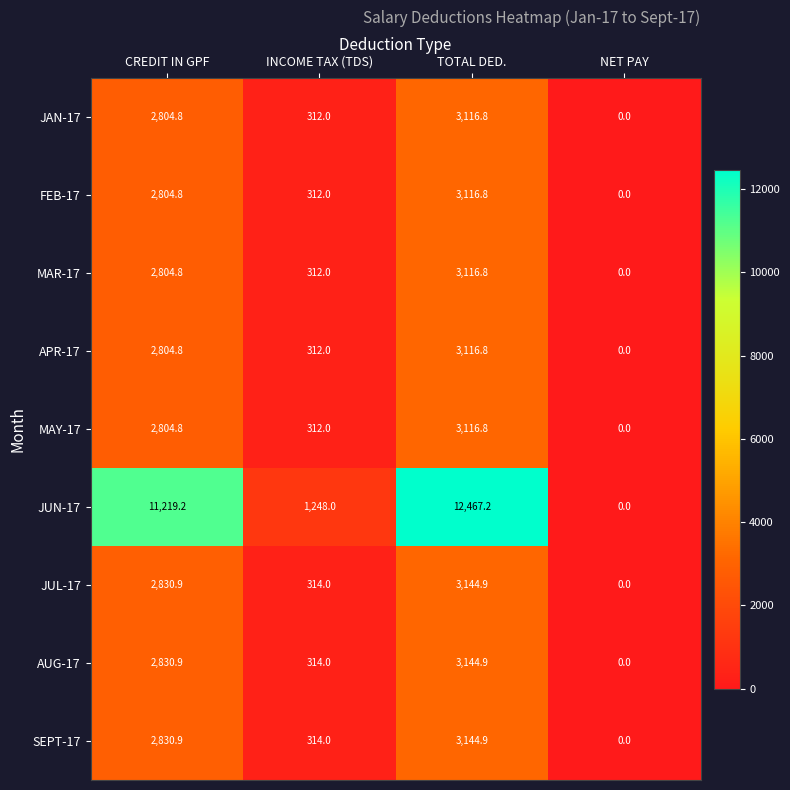

Is it true that MAY-17 equals 204.4 at INCOME TAX (TDS)?

False